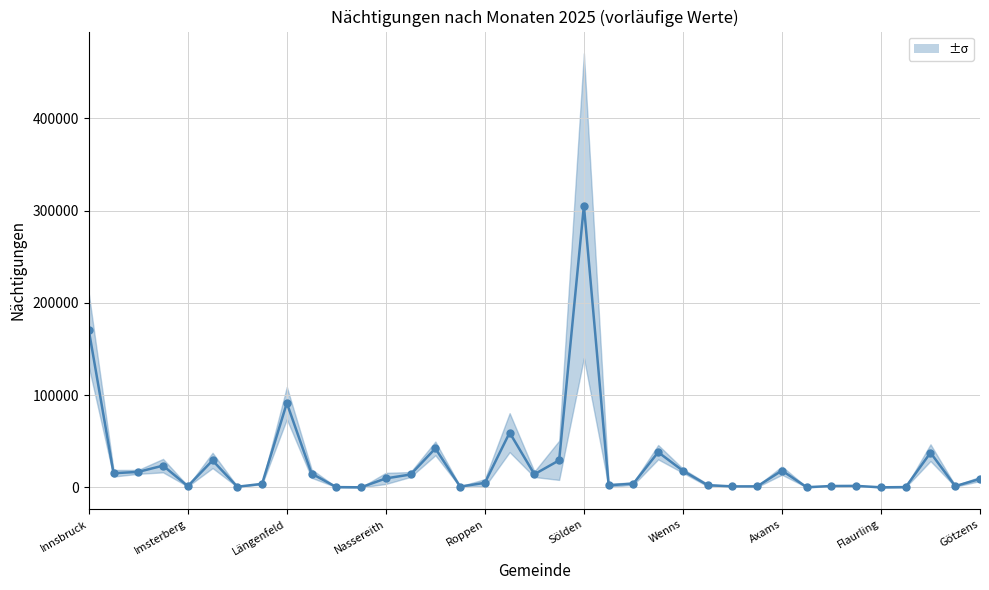

Which category has the highest value across all series?

Sölden